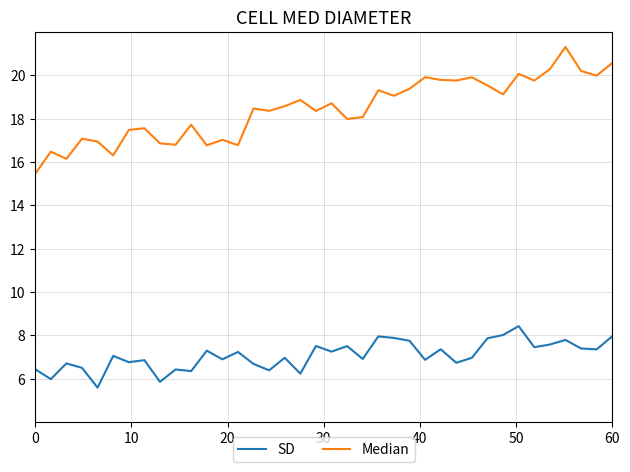

Which series has the largest range (max minus min)?

Median